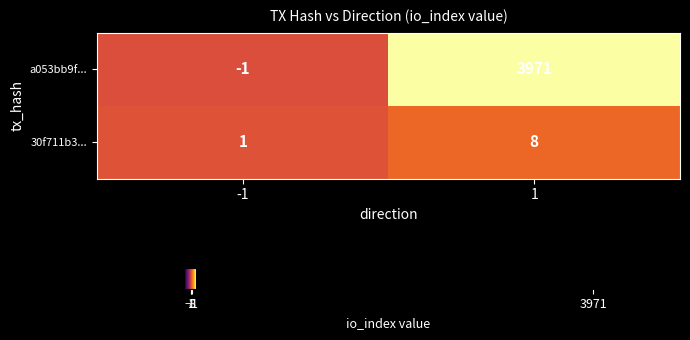

Reading left to right, extract all data points from this chart.

a053bb9f...: -1=-1	1=3971
30f711b3...: -1=1	1=8